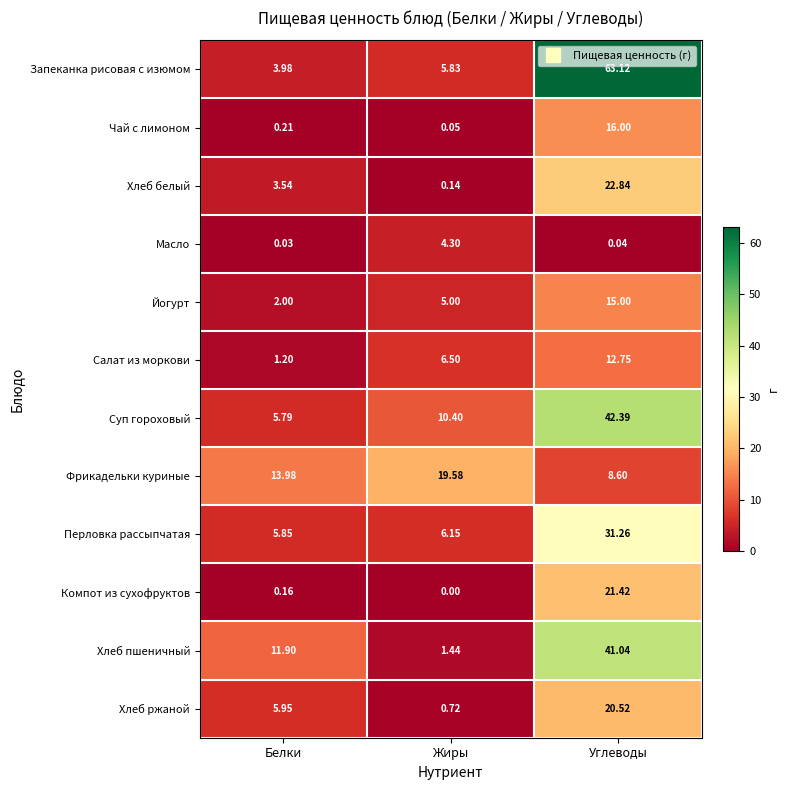

At which label is Фрикадельки куриные closest to 14?

Белки